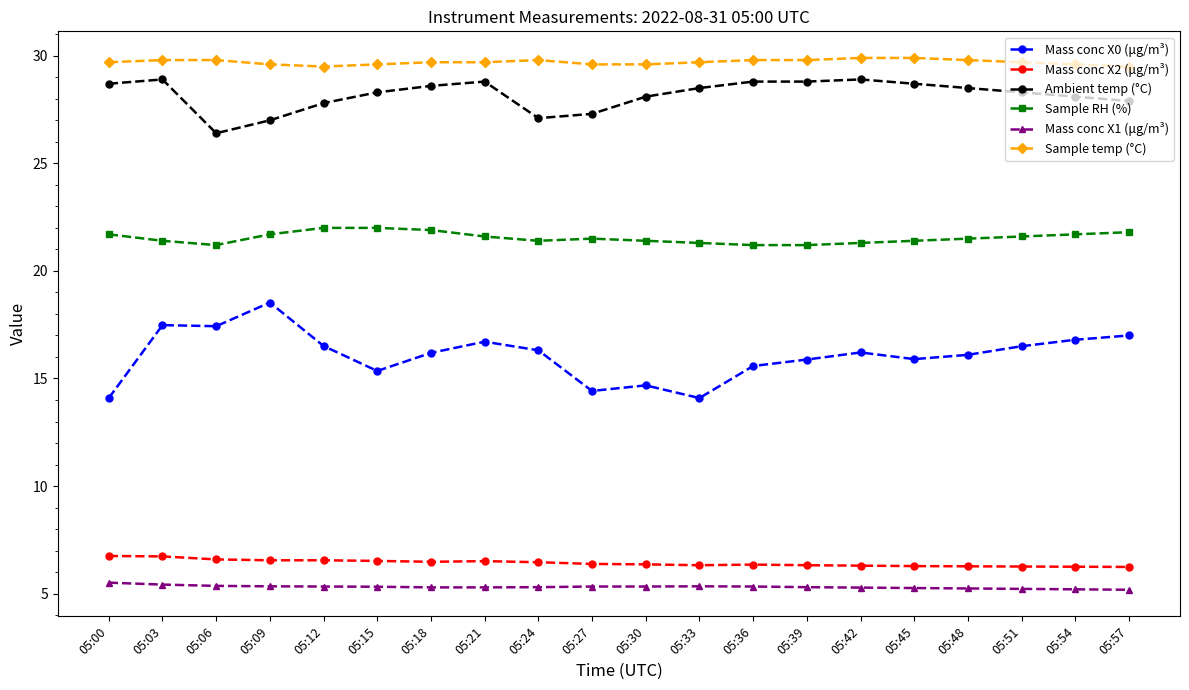

The Mass conc X2 (μg/m³) series shows 6.5 at 05:15. True or false?

True